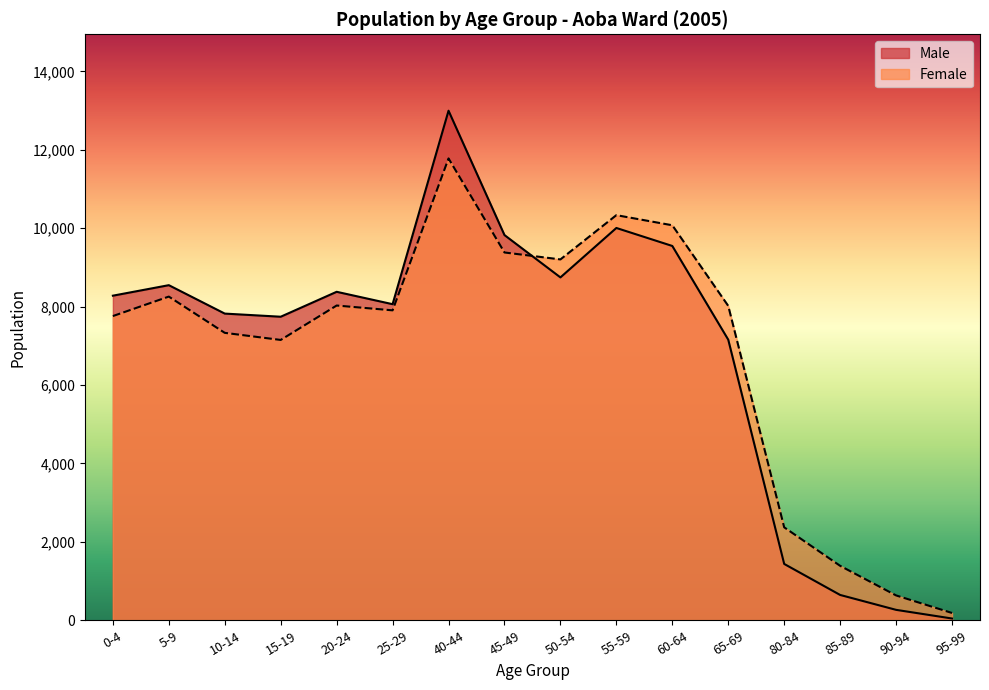

How many interior local peaks does the Male series have?

4